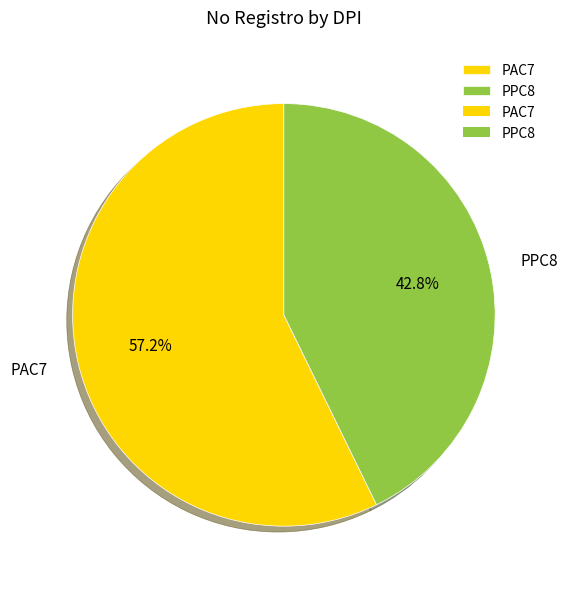

What percentage is the PPC8 slice, to the nearest percent?

43%